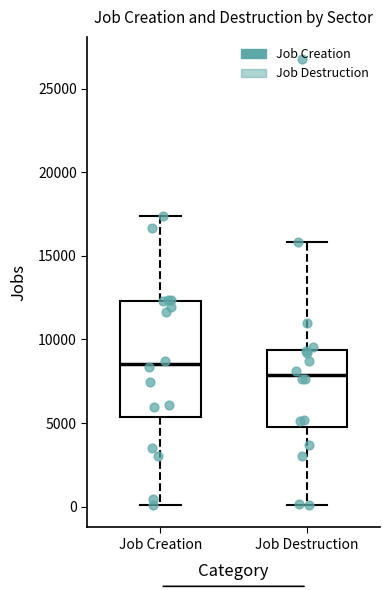

Which box's median line is the lowest?

Job Destruction